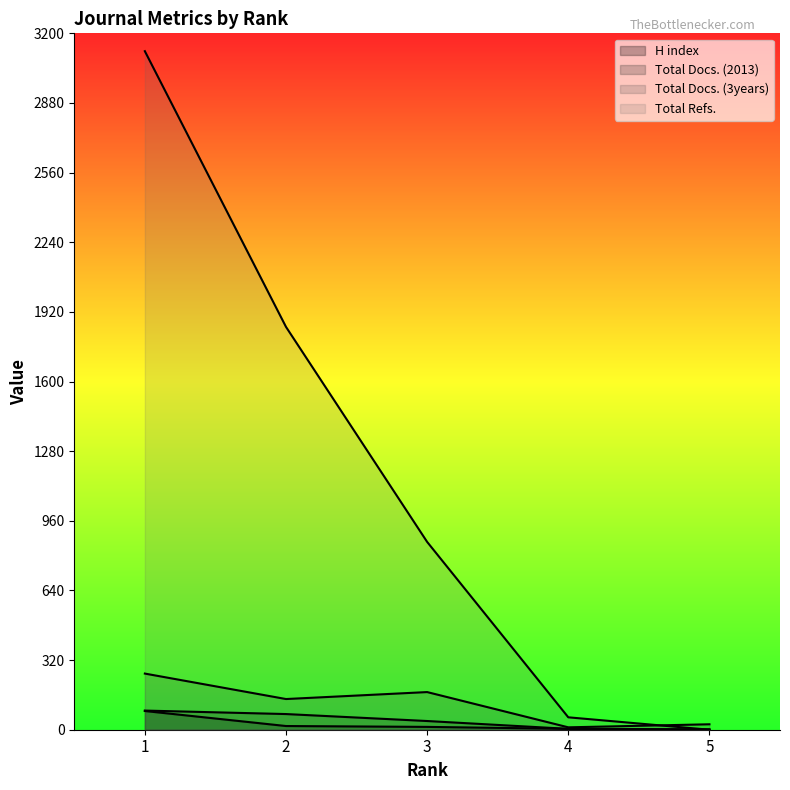

True or false: Total Docs. (2013) and Total Refs. intersect in this chart.

False